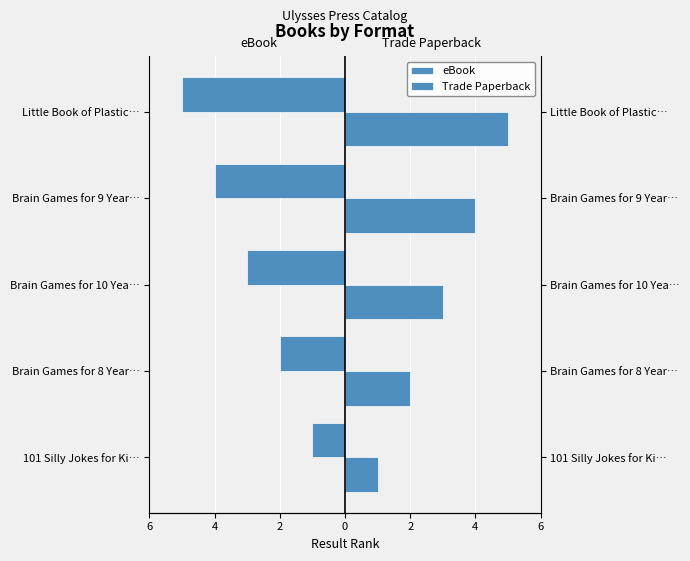

What is the difference between the second highest and second lowest values in the Trade Paperback series?

2